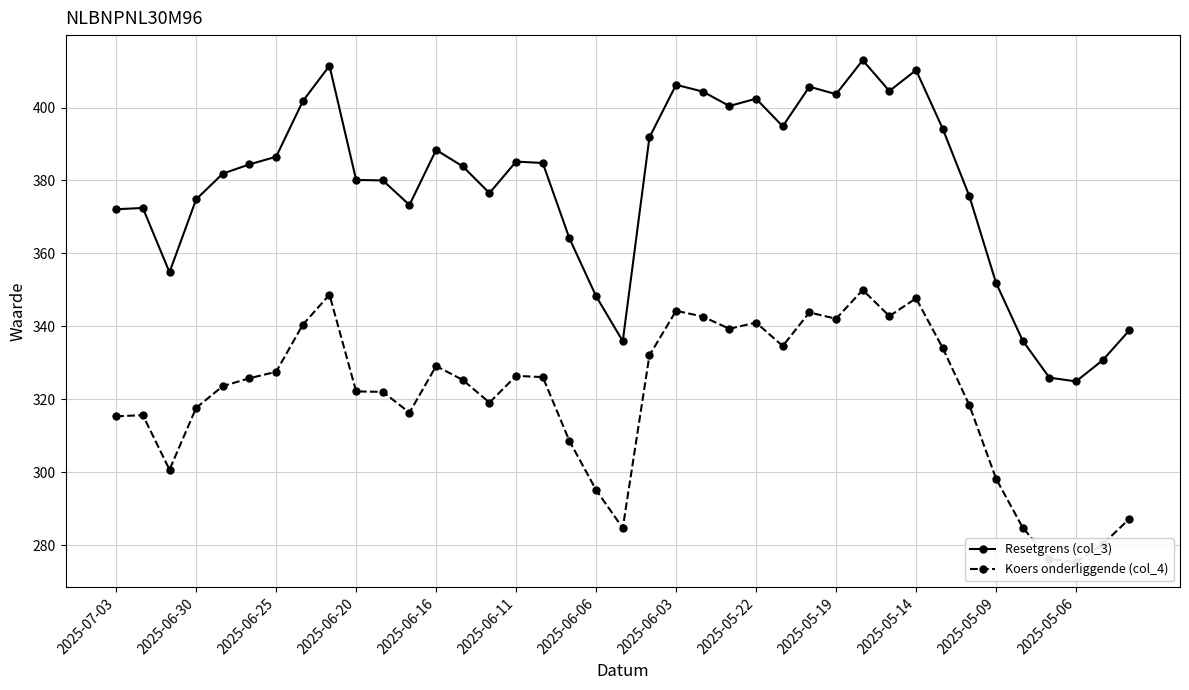

True or false: Resetgrens (col_3) has more than 0 points higher than both neighbors.

True